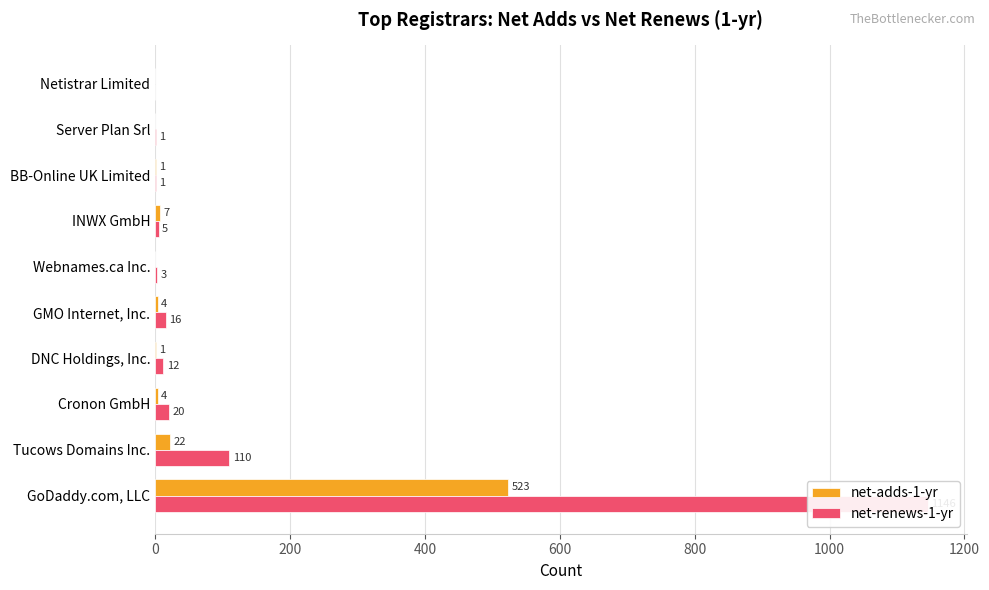

What is the difference between the maximum and second lowest values in the net-renews-1-yr series?

1145